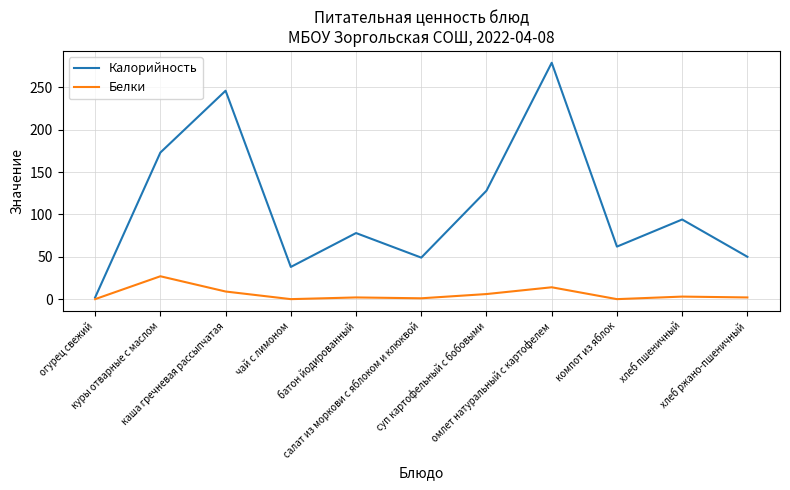

At which category does Калорийность reach its first local peak?

каша гречневая рассыпчатая